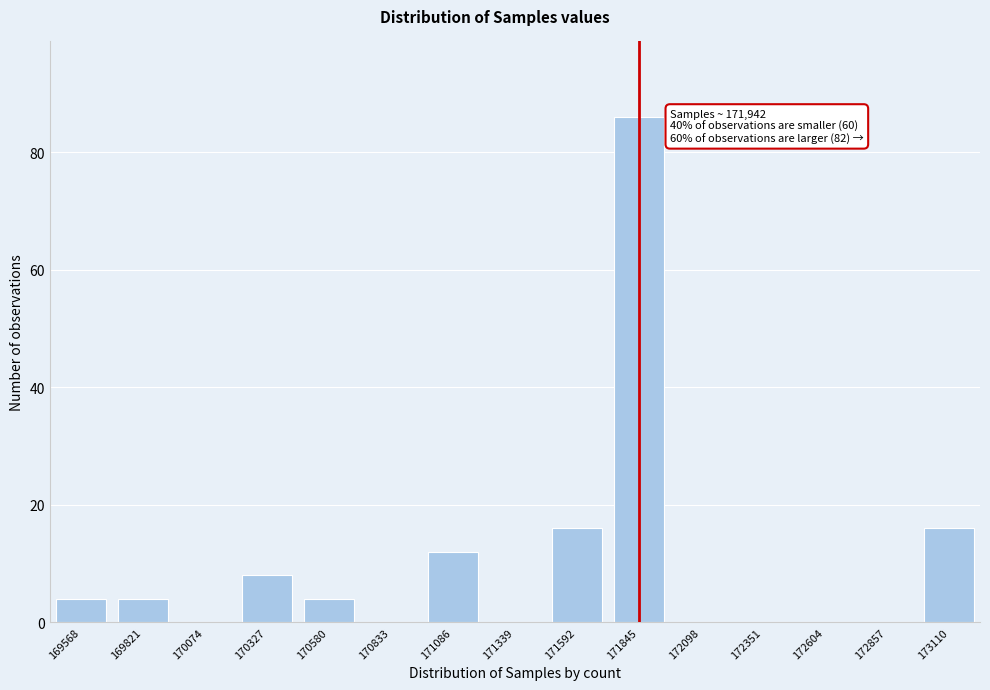

Reading right to left, list all the values displayed in this chart.

173110=16	172857=0	172604=0	172351=0	172098=0	171845=86	171592=16	171339=0	171086=12	170833=0	170580=4	170327=8	170074=0	169821=4	169568=4